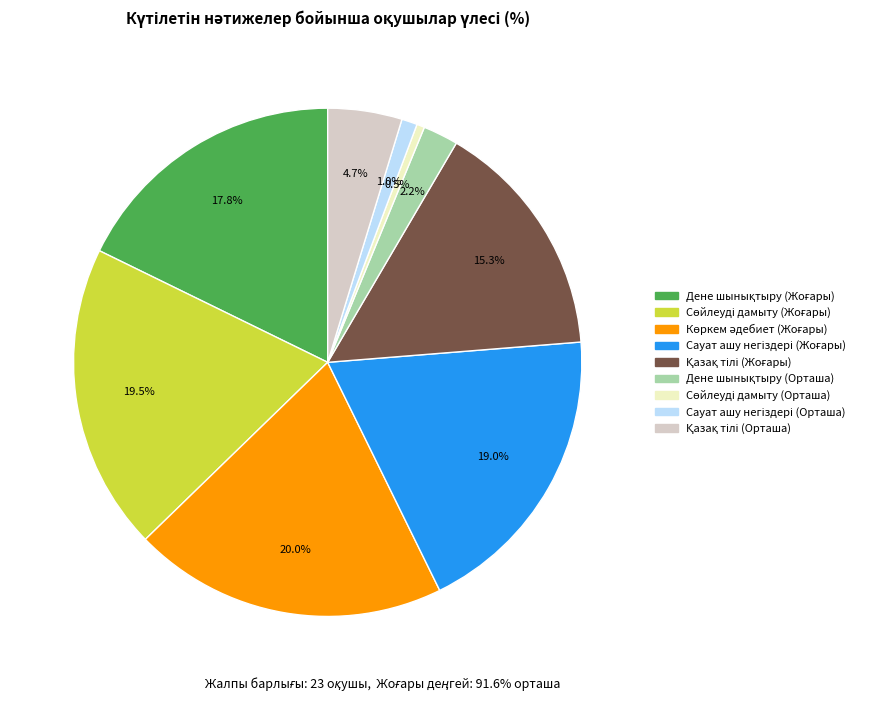

Is there a majority slice in this chart?

No